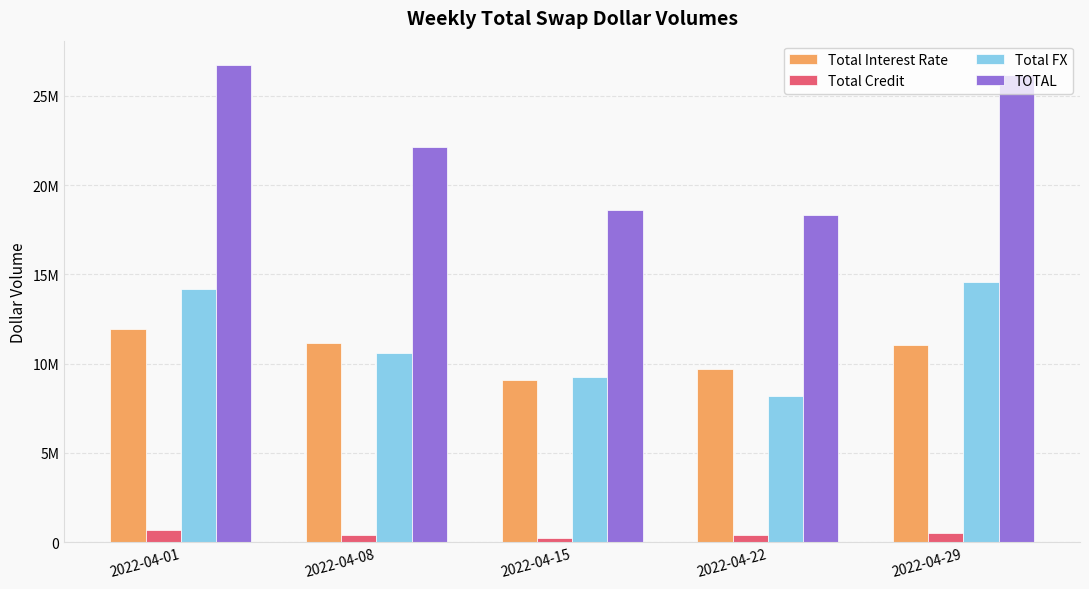

What is the difference between the Total FX values at 2022-04-01 and 2022-04-15?

4902520